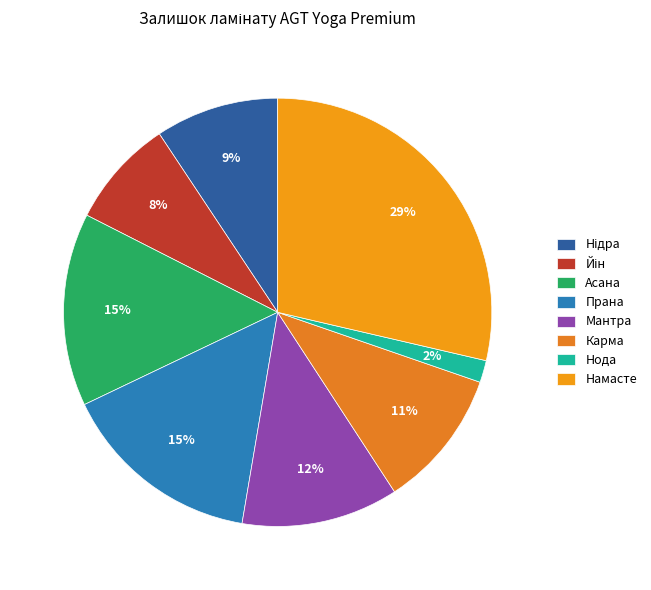

What percentage is the Намасте slice, to the nearest percent?

29%